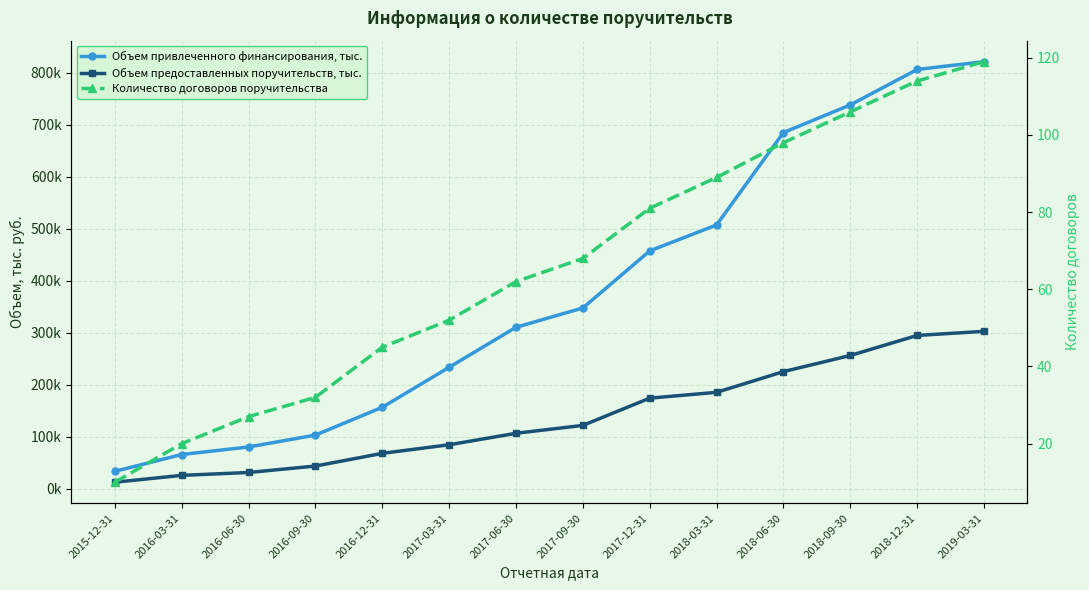

What are all the series names shown in the legend?

Объем привлеченного финансирования, тыс., Объем предоставленных поручительств, тыс., Количество договоров поручительства